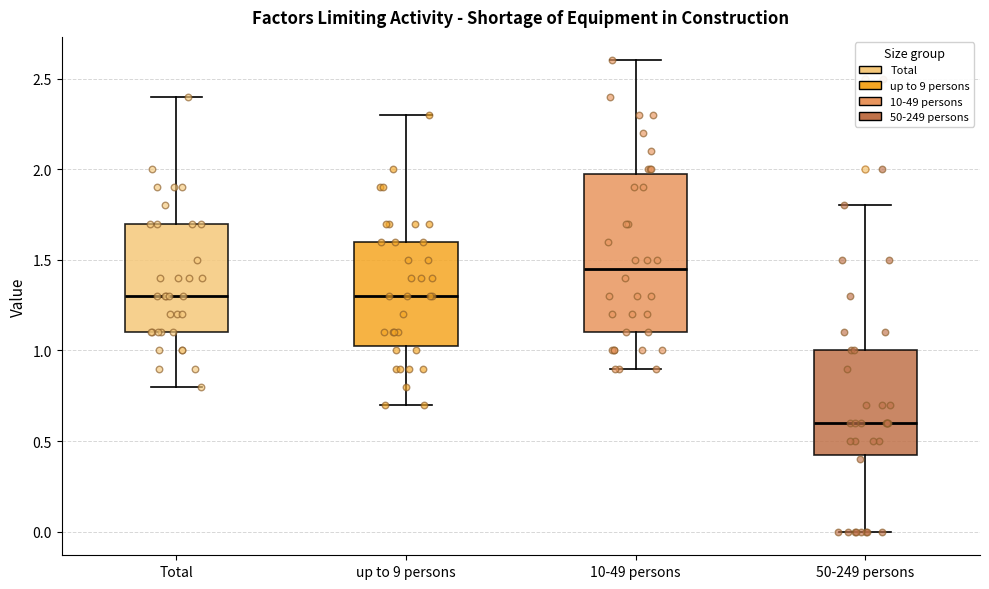

Reading left to right, read every box against the y-axis: the position of its median line, the range the box covers, and the ends of its whiskers. The values are not printed on the chart, so give them approximately, as read against the axis.

Total: median 1.30, box 1.10 to 1.70, whiskers 0.80 to 2.40
up to 9 persons: median 1.30, box 1.05 to 1.60, whiskers 0.70 to 2.30
10-49 persons: median 1.45, box 1.10 to 2.00, whiskers 0.90 to 2.60
50-249 persons: median 0.60, box 0.45 to 1.00, whiskers 0.00 to 1.80